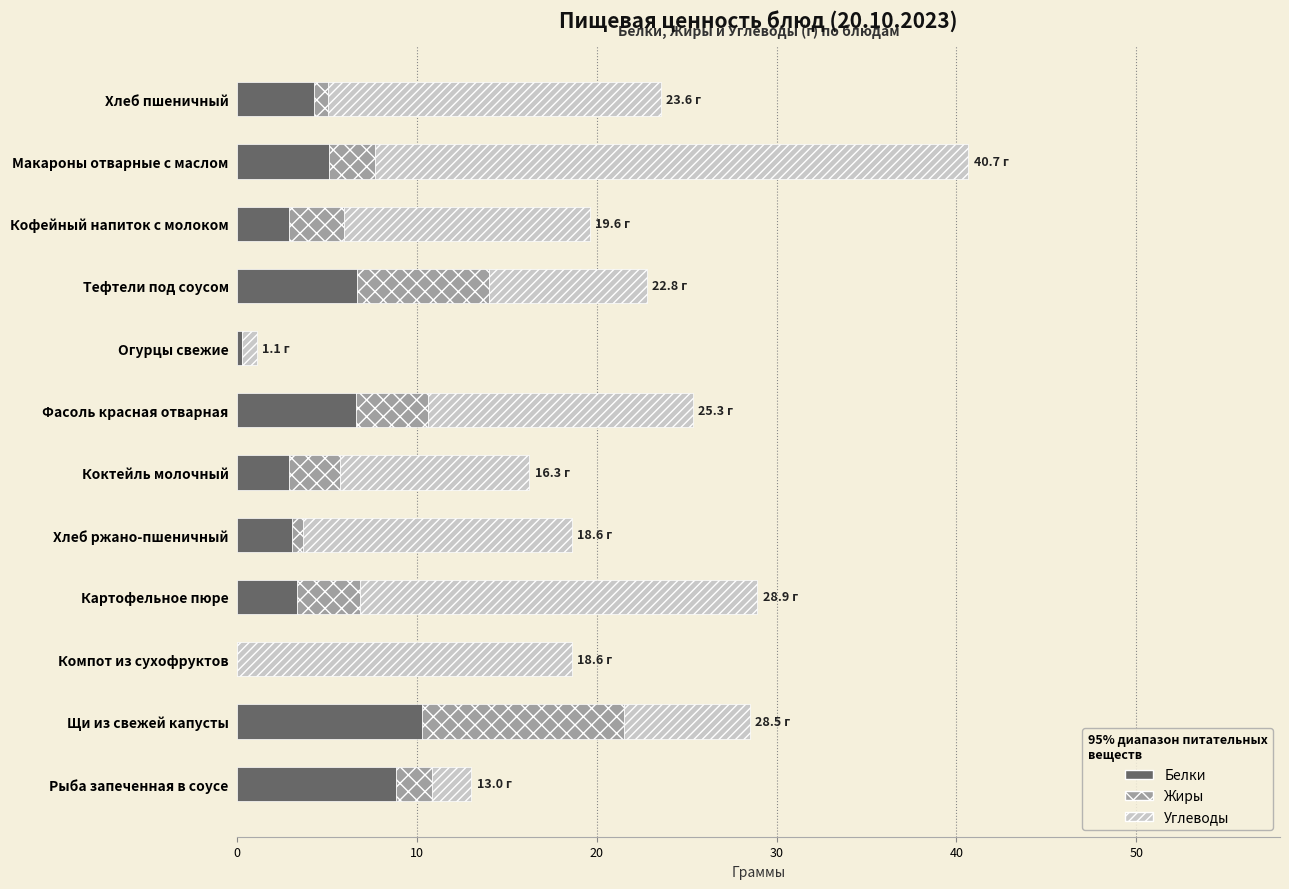

What is the sum of the Белки values at Компот из сухофруктов and Рыба запеченная в соусе?

8.8